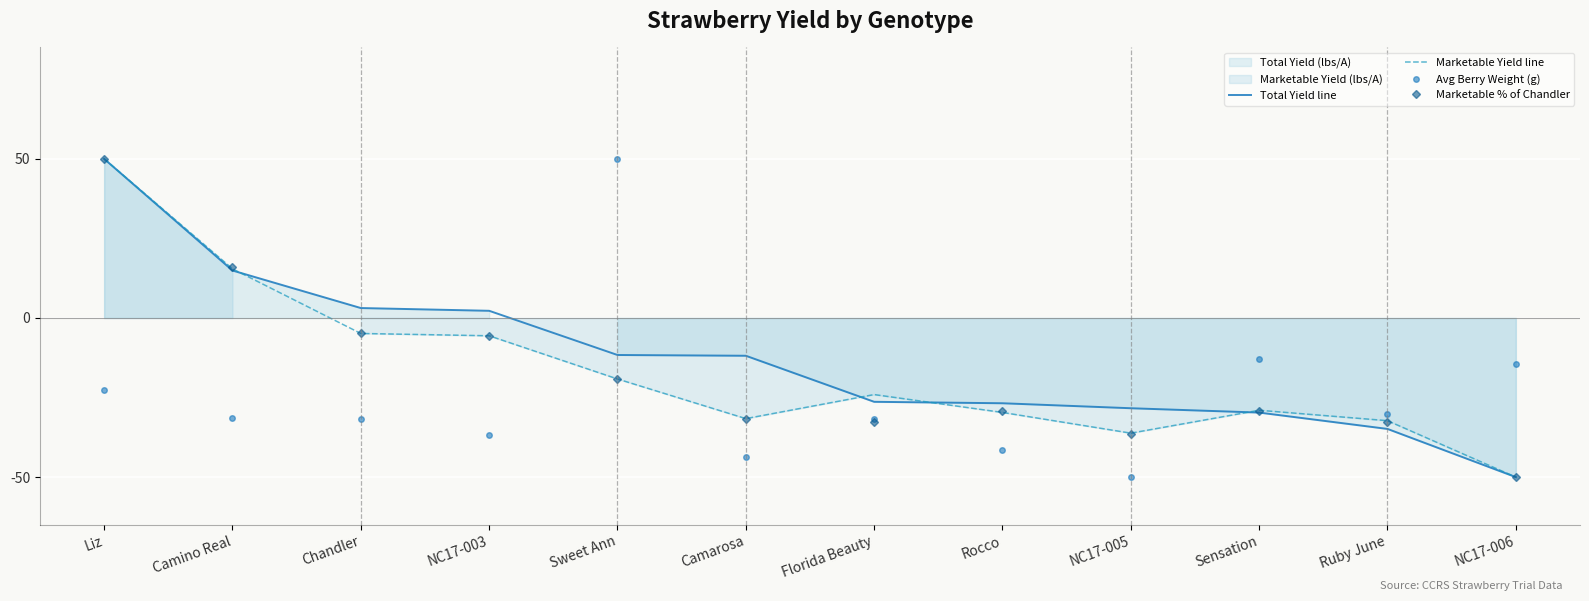

Rank the categories by Avg Berry Weight (g) value from lowest to highest.

NC17-005, Camarosa, Rocco, NC17-003, Chandler, Florida Beauty, Camino Real, Ruby June, Liz, NC17-006, Sensation, Sweet Ann